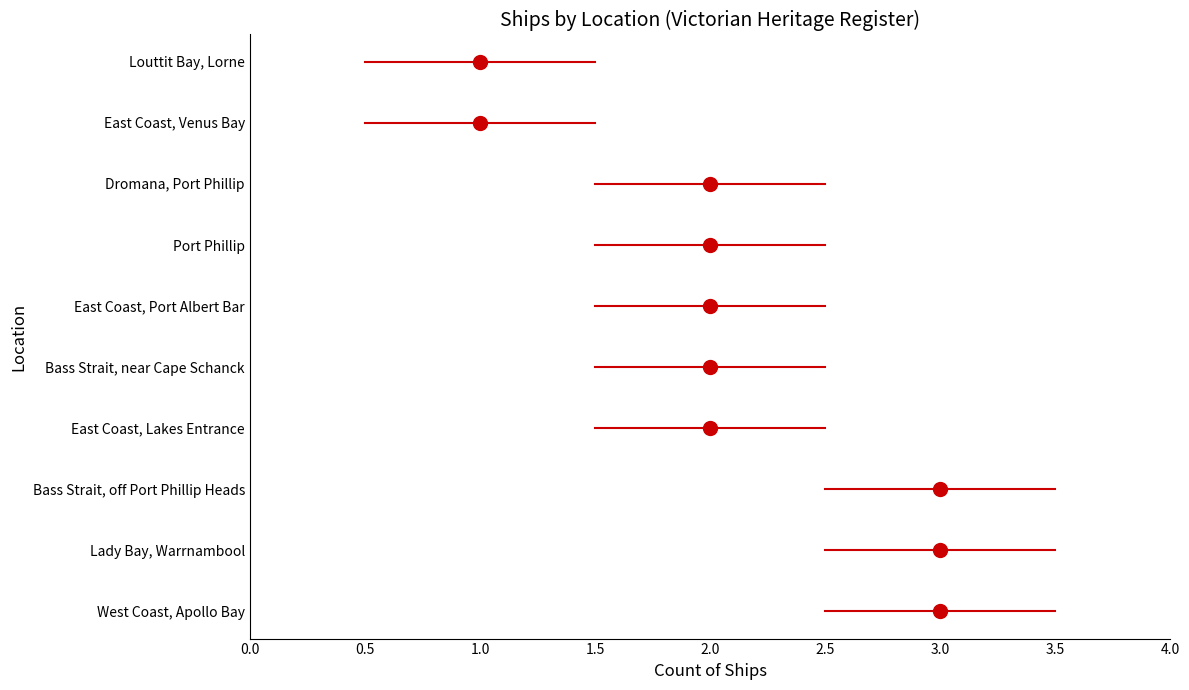

What is the sum of the values at East Coast, Port Albert Bar and Louttit Bay, Lorne?

3